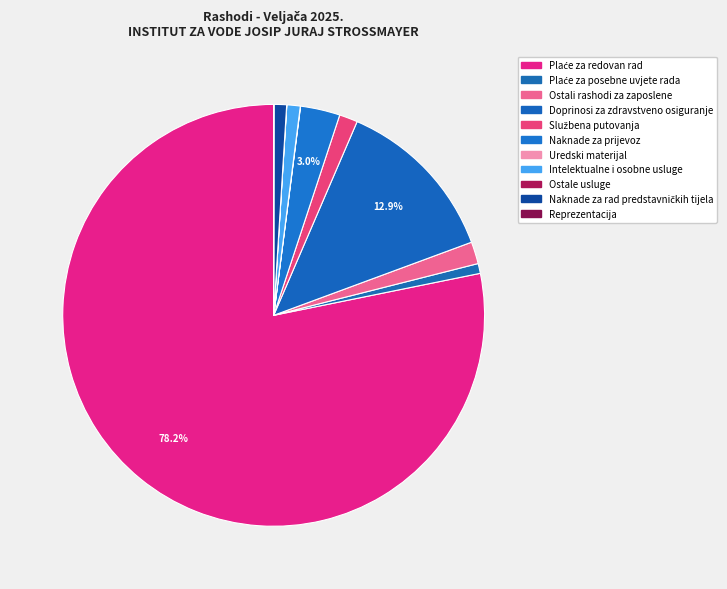

What is the change in value from Plaće za redovan rad to Ostale usluge?

-133499.9